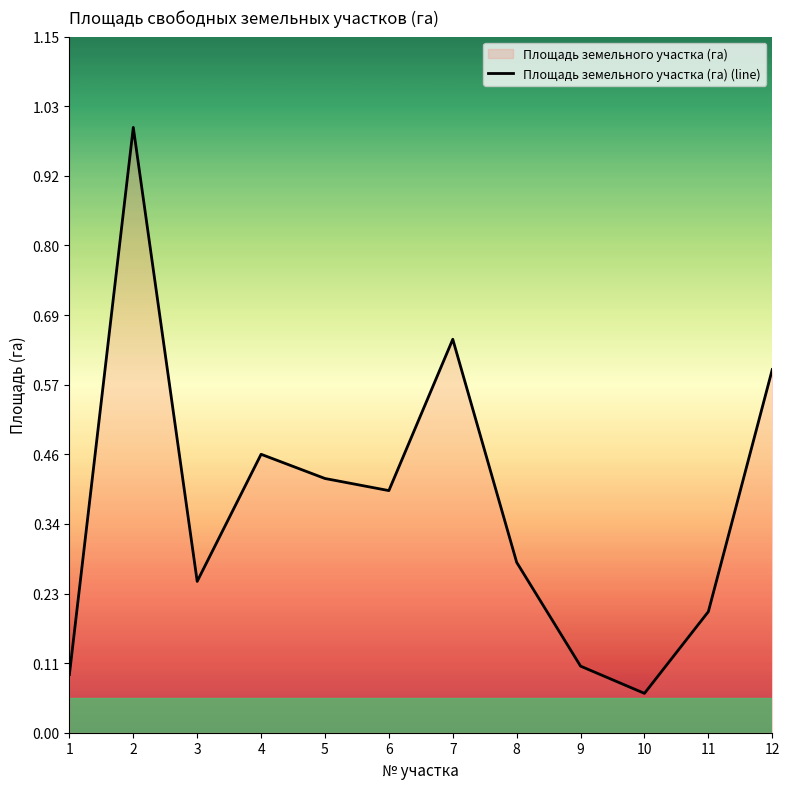

How many points are lower than both their immediate neighbors (excluding endpoints)?

3